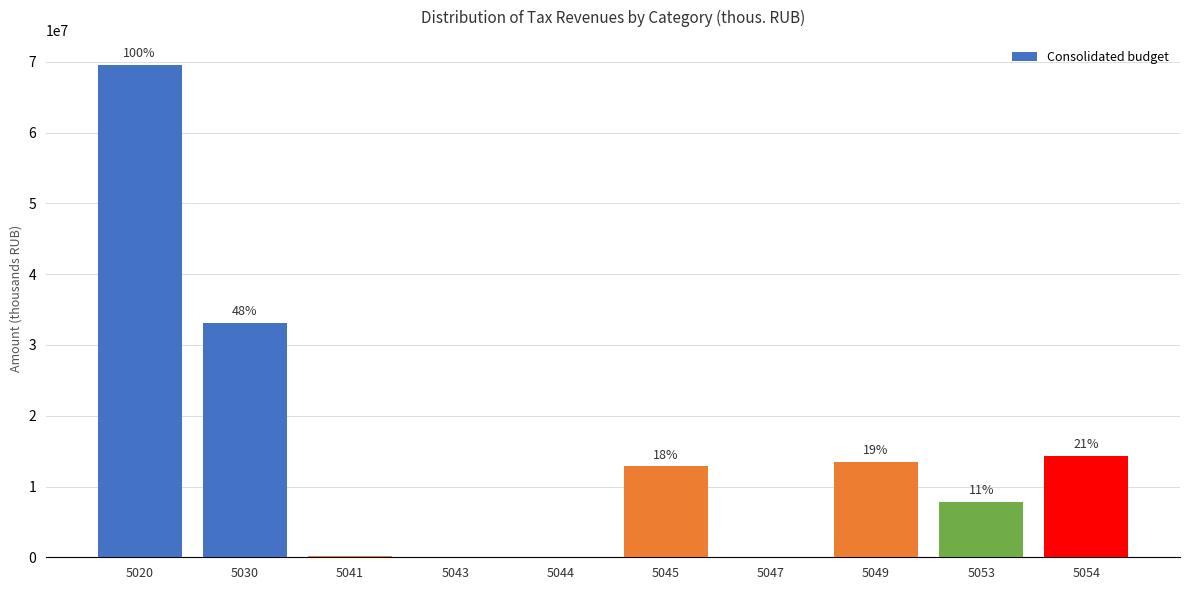

Are the bars horizontal?

No